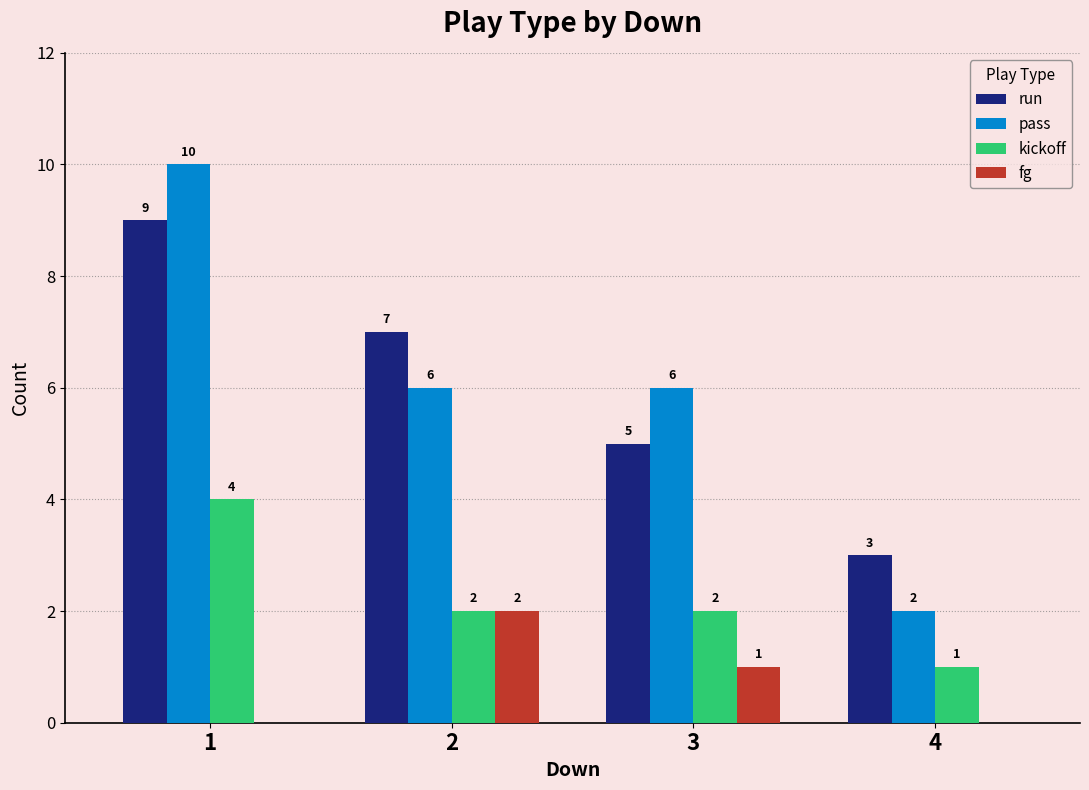

What is the total value across all series at 3?

14